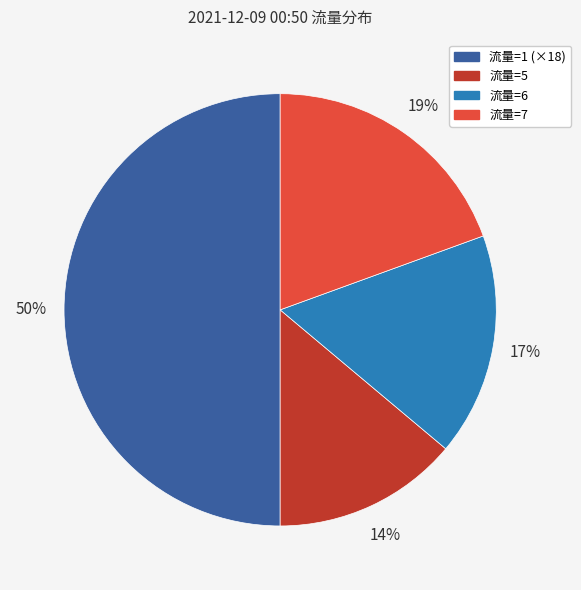

To the nearest percent, what is the average slice percentage?

25%